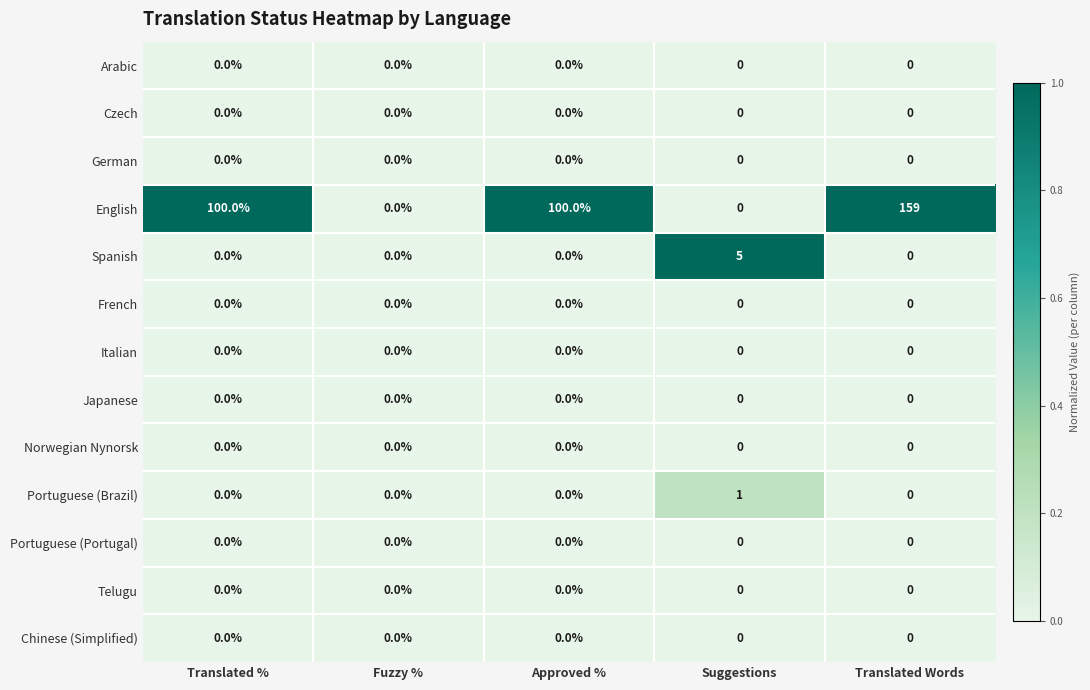

The Portuguese (Brazil) series shows 0 at Suggestions. True or false?

False